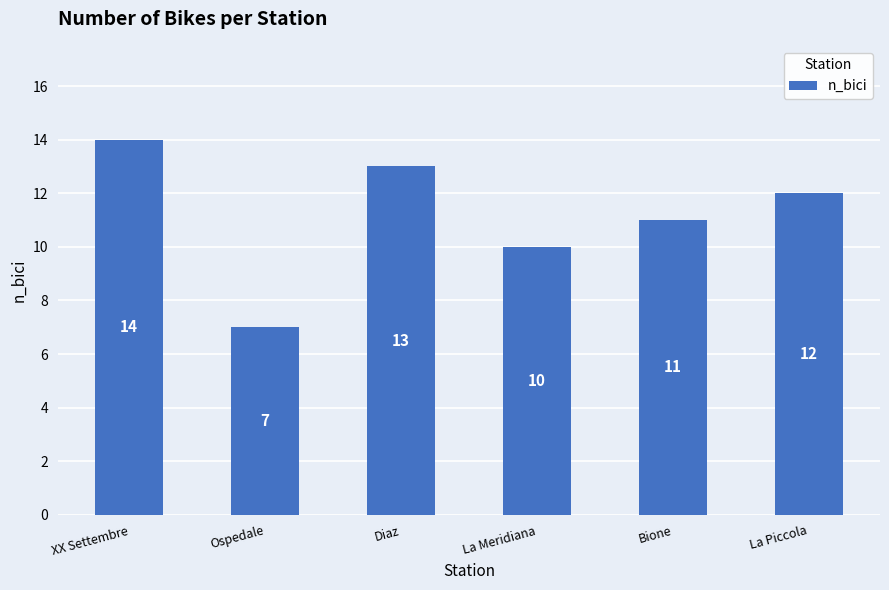

Are the bars grouped side by side (vs. stacked)?

No